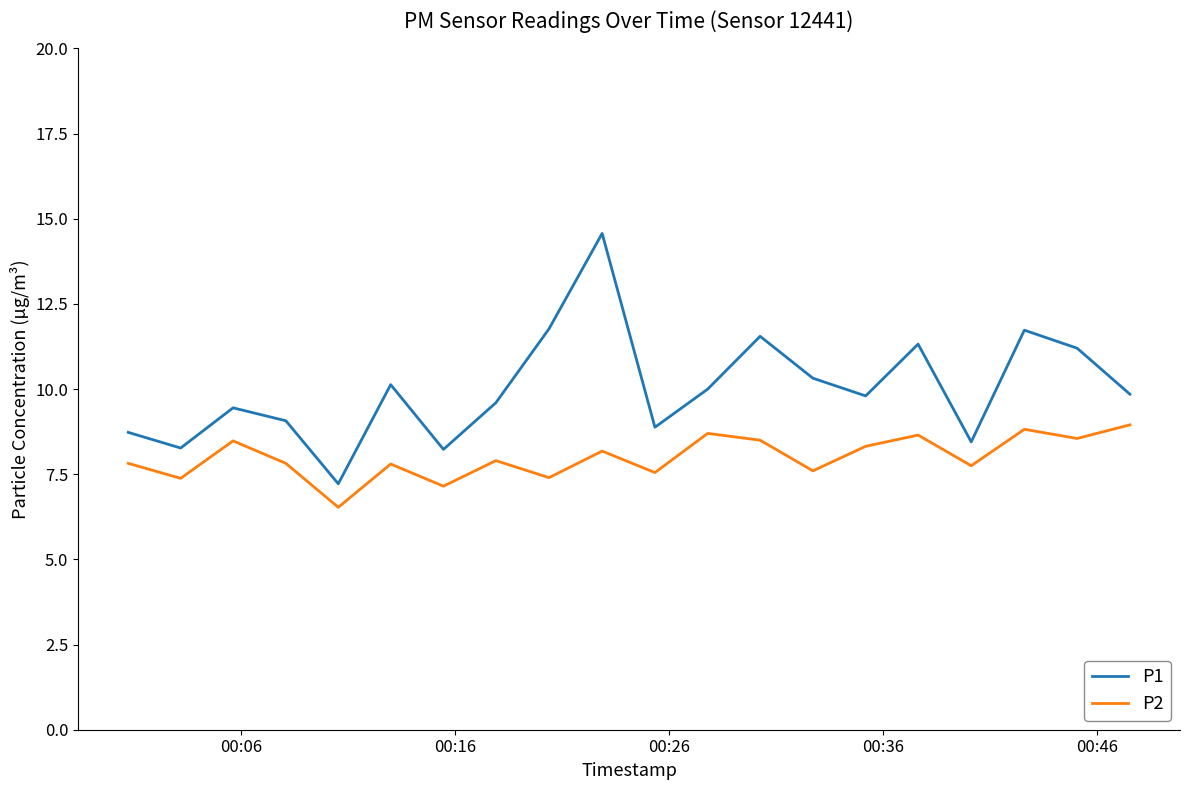

What is the difference between the maximum and second lowest values in the P1 series?

6.3